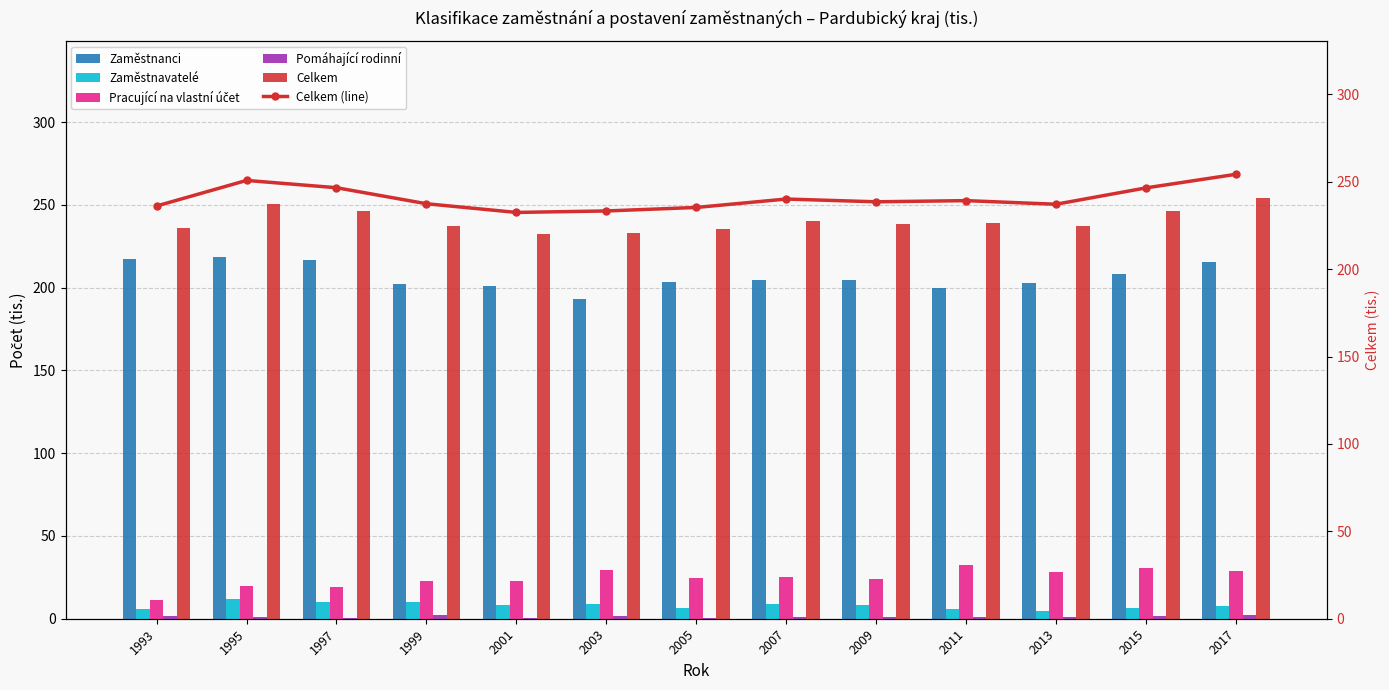

How many values in the Pracující na vlastní účet series are below 24?

5